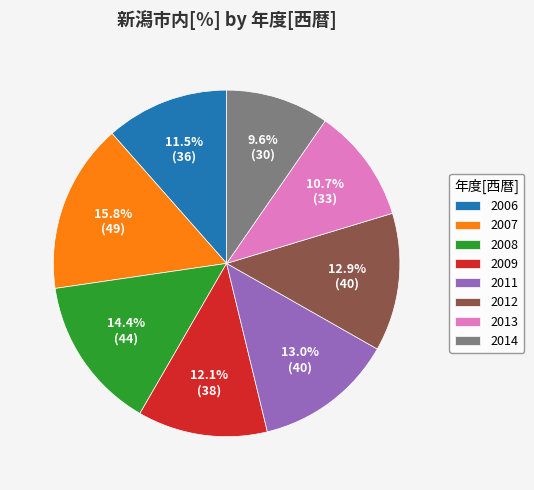

What percentage is the 2011 slice, to the nearest percent?

13%